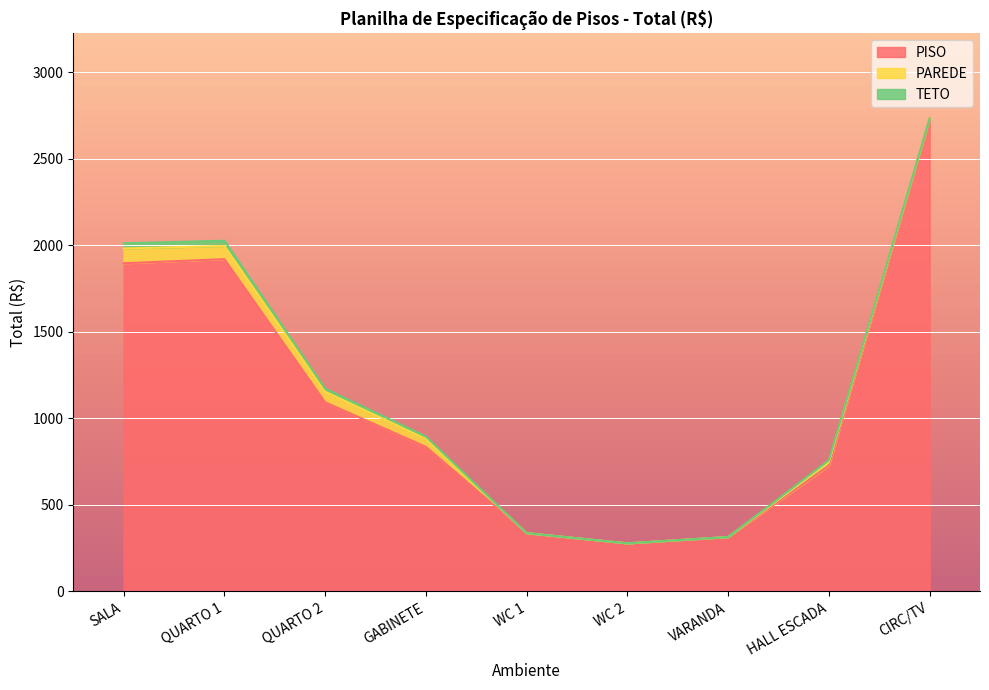

Which has a higher value, SALA or QUARTO 1?

QUARTO 1